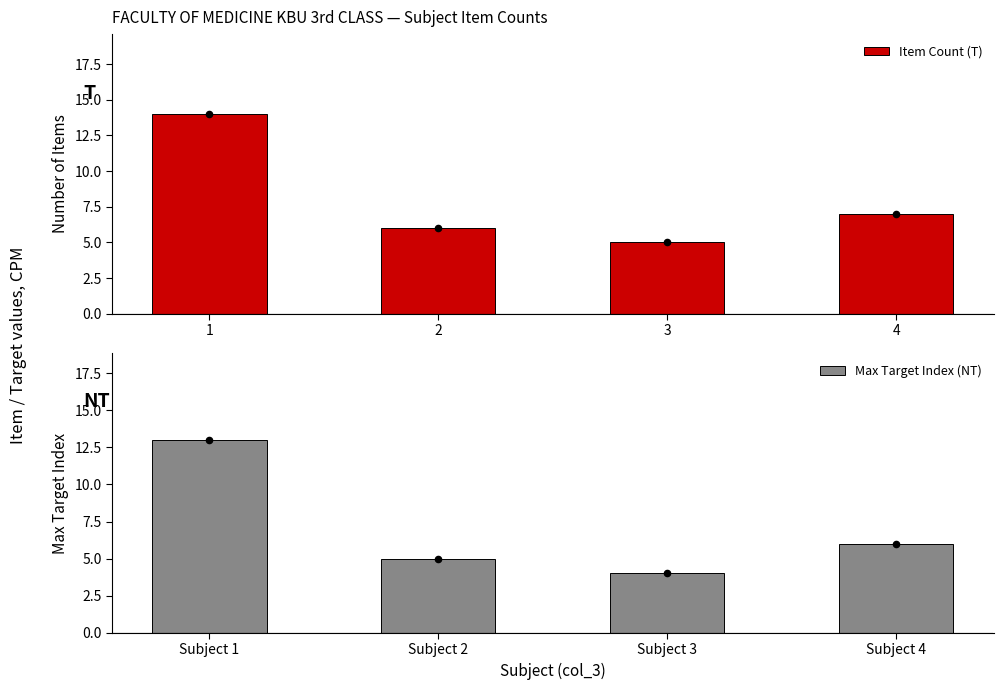

Which series contains the highest Y value?

Item Count (T)